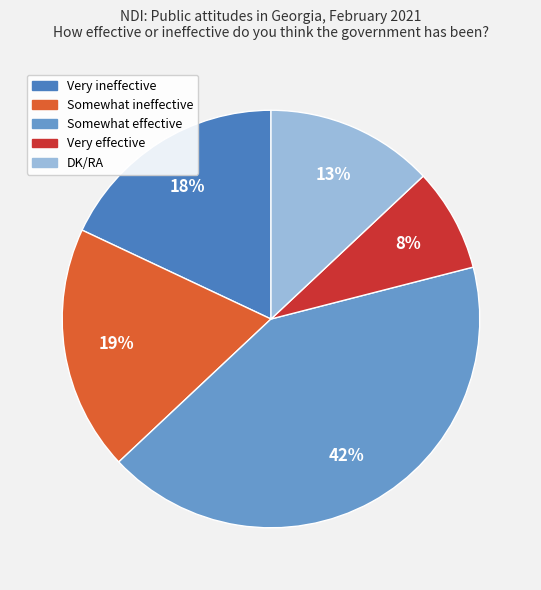

How many slices are in this pie chart?

5